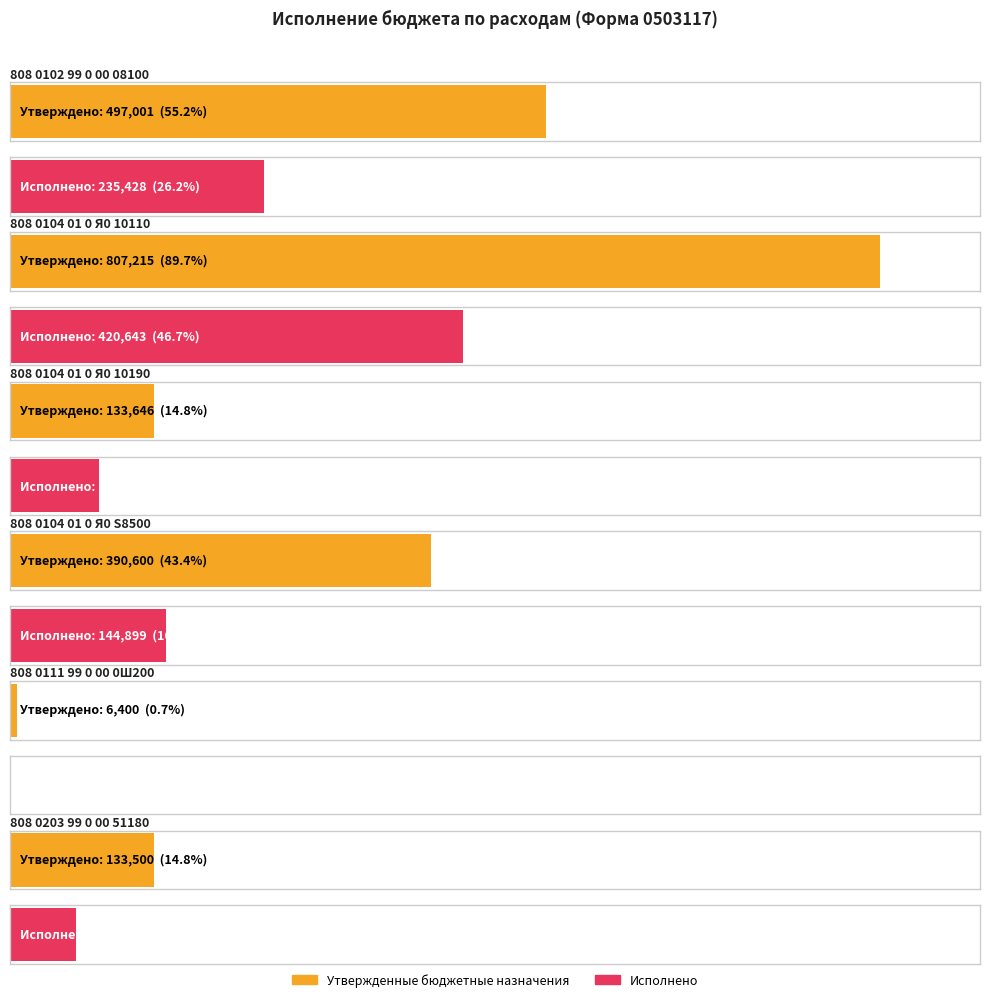

Reading left to right, extract all data points from this chart.

Утвержденные бюджетные назначения: 497001.4	807215.4	133645.9	390600.0	6400.0	133500.0
Исполнено: 235428.5	420643.0	82635.1	144899.4	0.0	61005.8